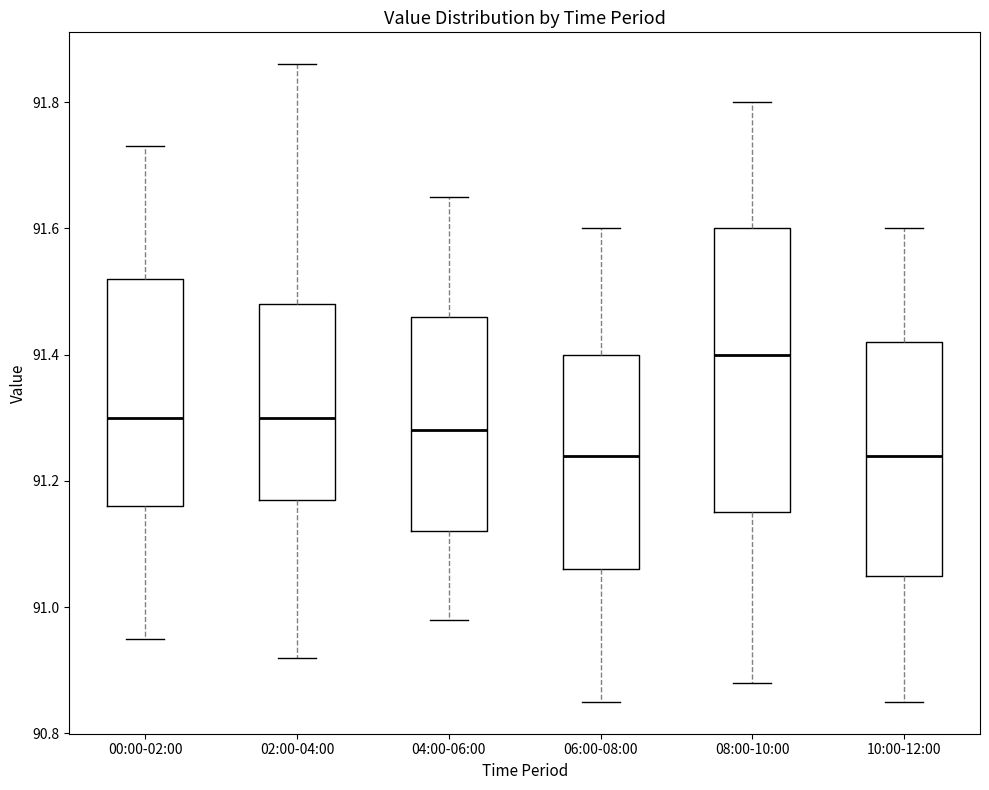

Which box is the tallest, from its lower edge to its upper edge?

08:00-10:00